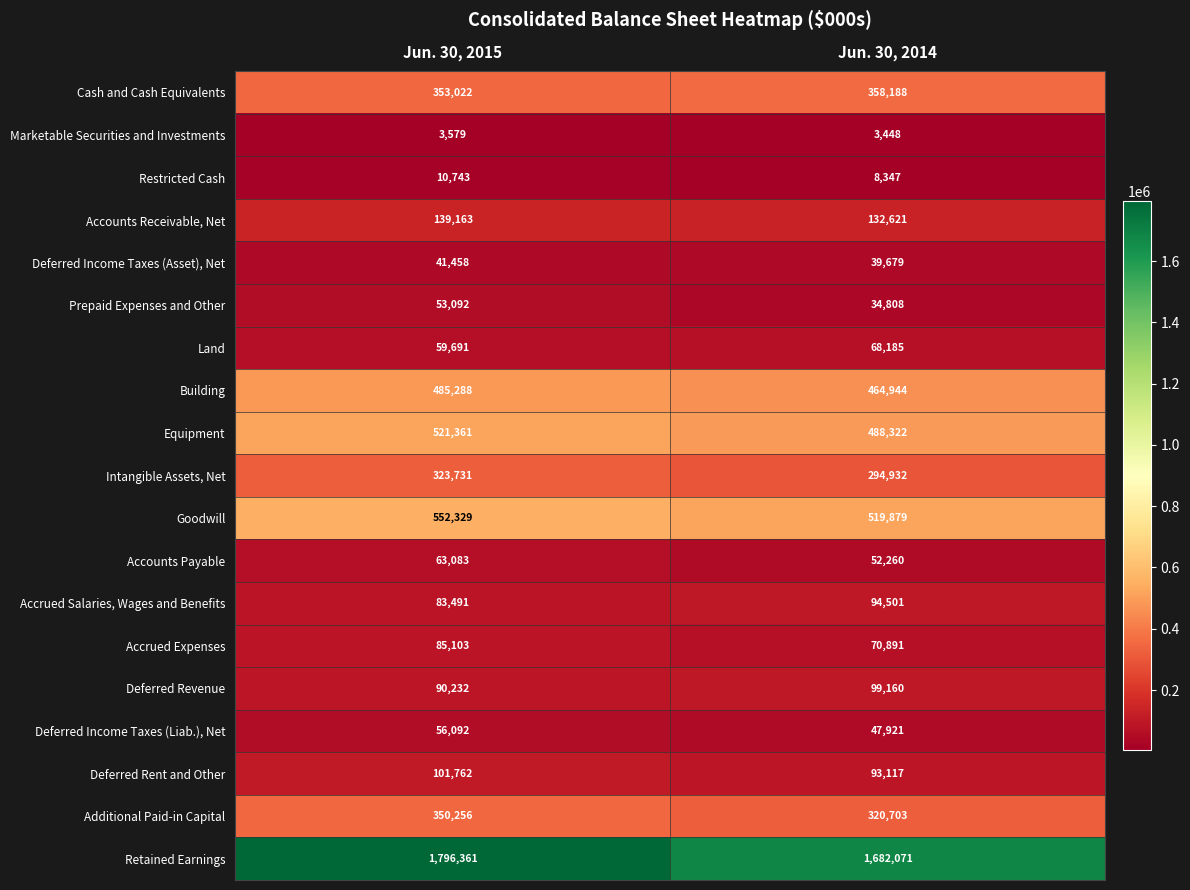

At which category does the chart reach its peak across all series?

Jun. 30, 2015